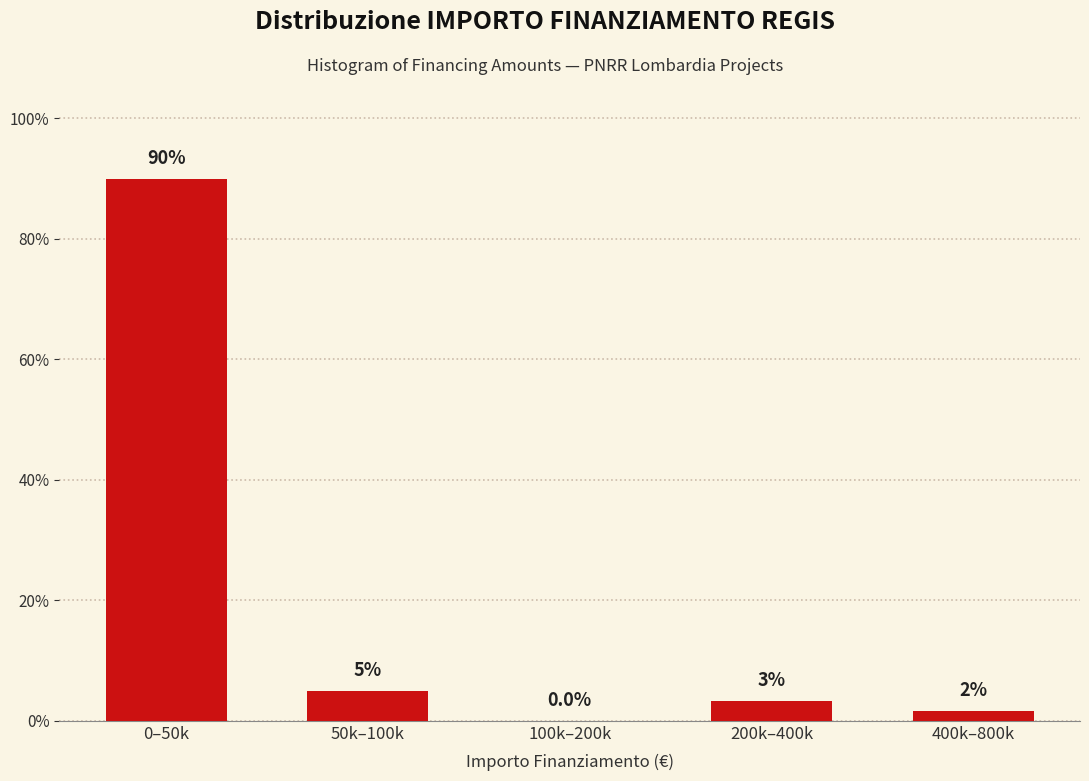

What is the sum of the values at 50k–100k and 100k–200k?

5.0